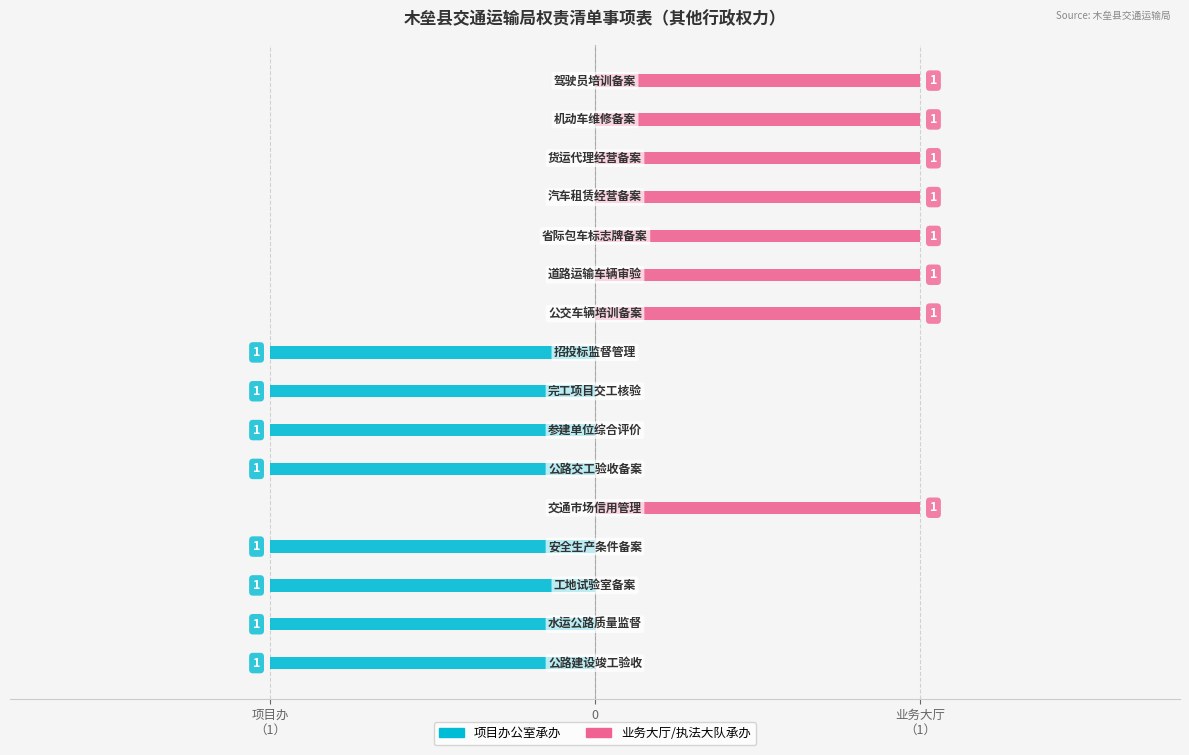

List the series in order of their overall mean, highest first.

承办机构-业务大厅/执法大队, 承办机构-项目办公室